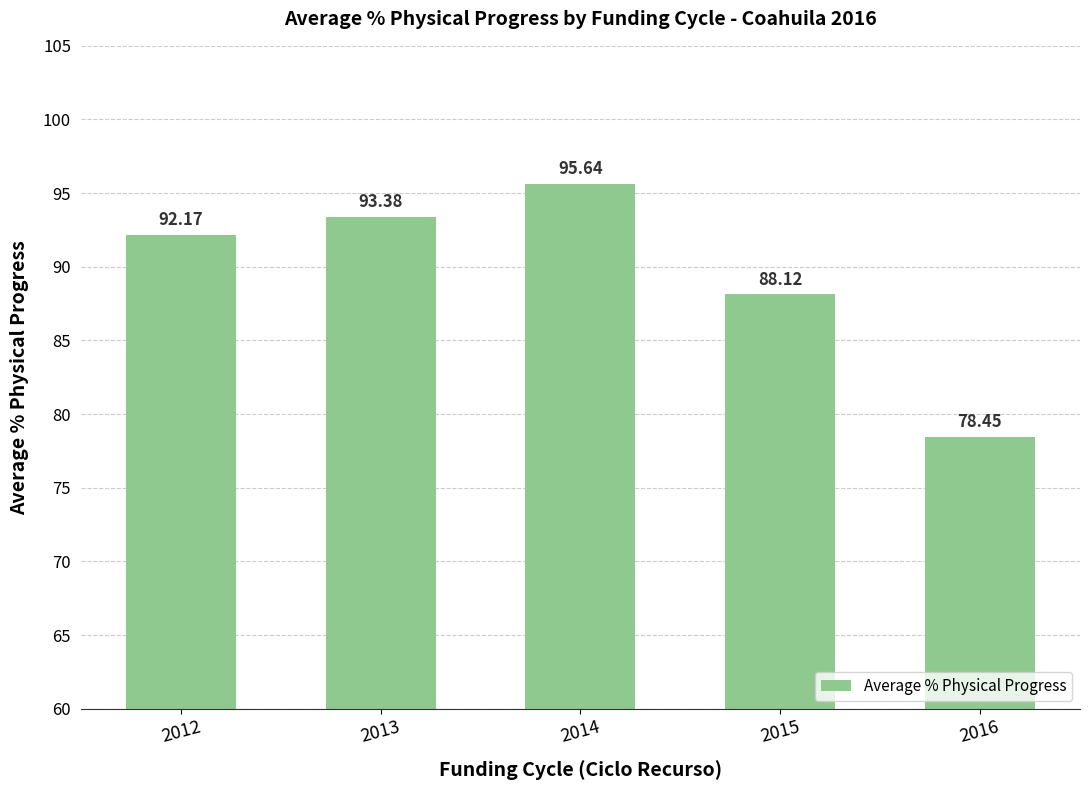

How many values are below 92?

2